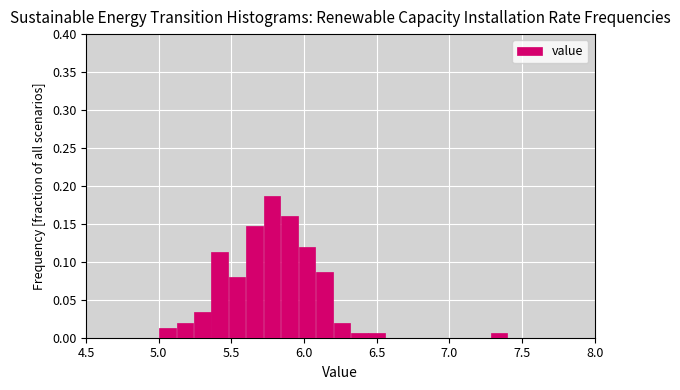

Around what value on the x-axis is the tallest bar? Give the approximate position of its centre, as read against the axis.

5.80